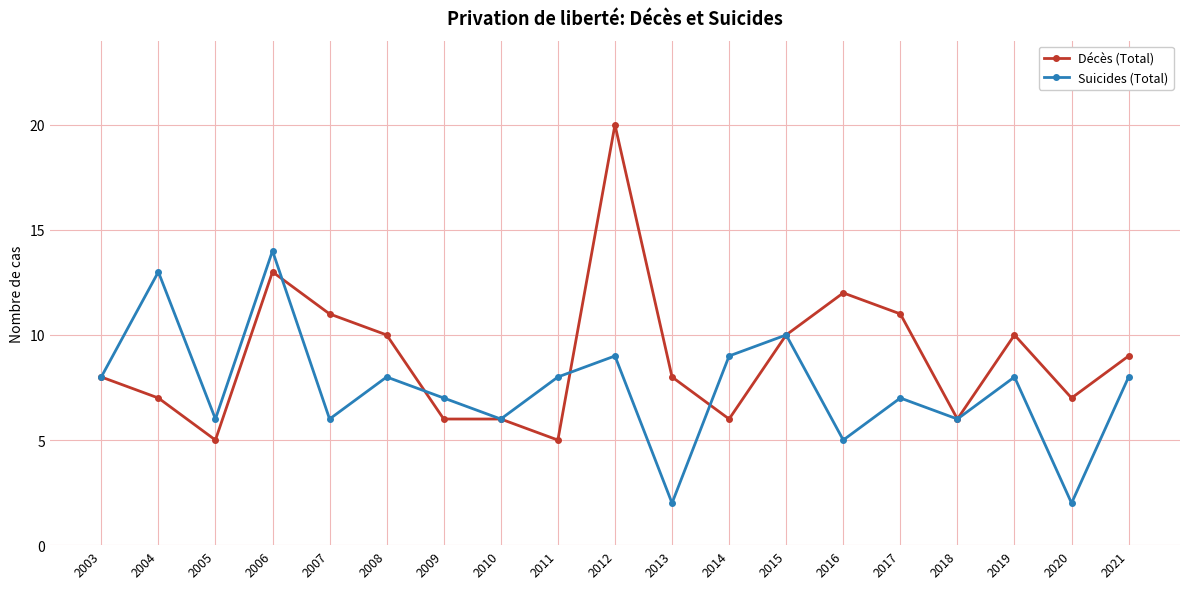

What is the sum of the Suicides (Total) values at 2007 and 2005?

12